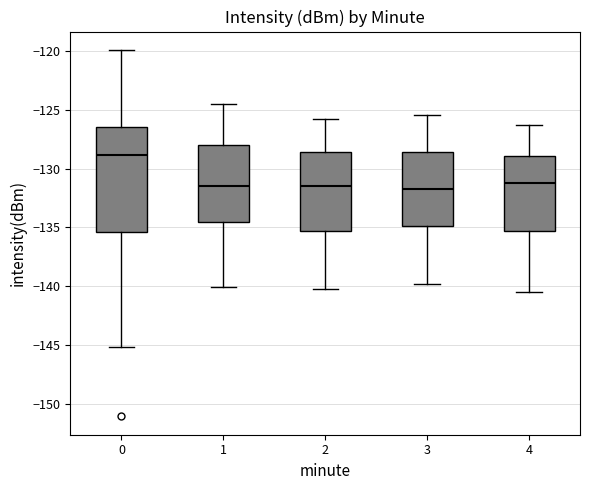

Reading left to right, read every box against the y-axis: the position of its median line, the range the box covers, and the ends of its whiskers. The values are not printed on the chart, so give them approximately, as read against the axis.

0: median -129.0, box -135.5 to -126.5, whiskers -145.0 to -120.0
1: median -131.5, box -134.5 to -128.0, whiskers -140.0 to -124.5
2: median -131.5, box -135.5 to -128.5, whiskers -140.0 to -126.0
3: median -131.5, box -135.0 to -128.5, whiskers -140.0 to -125.5
4: median -131.0, box -135.5 to -129.0, whiskers -140.5 to -126.5